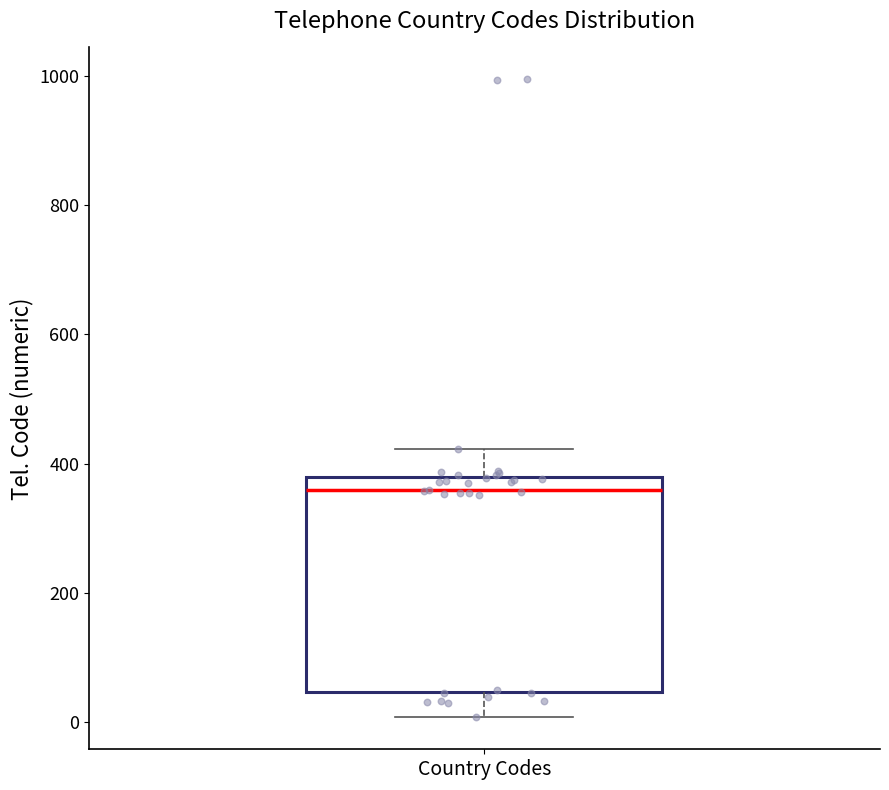

Transcribe this box plot: give where the median line is, the range the box spans, and where the two whiskers end, as read against the y-axis. The values are not printed on the chart, so give them approximately, as read against the axis.

median 360, box 40 to 380, whiskers 0 to 420